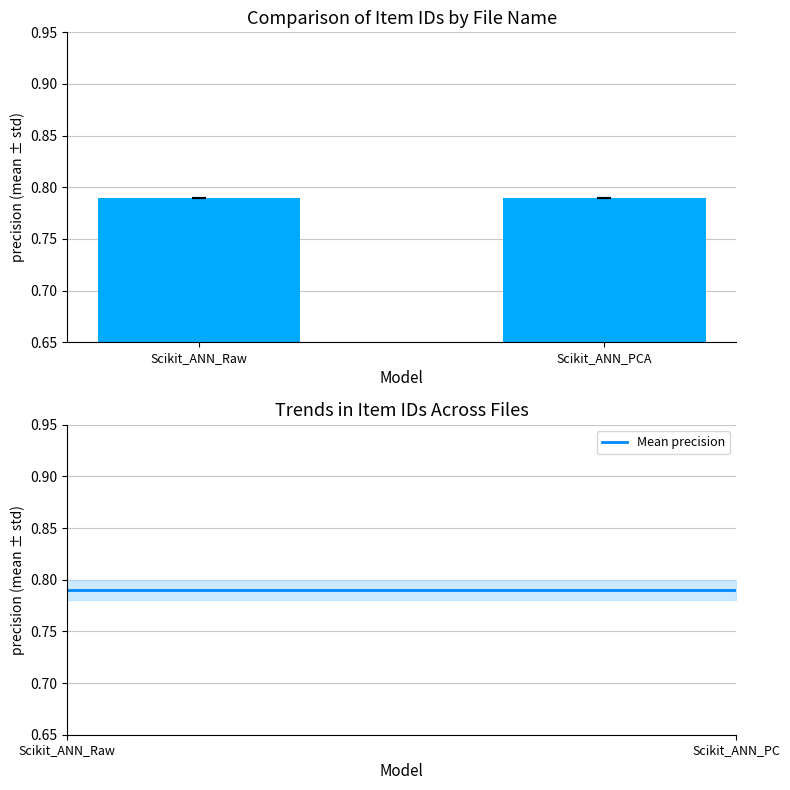

At which category is the sum across all series the highest?

Scikit_ANN_Raw